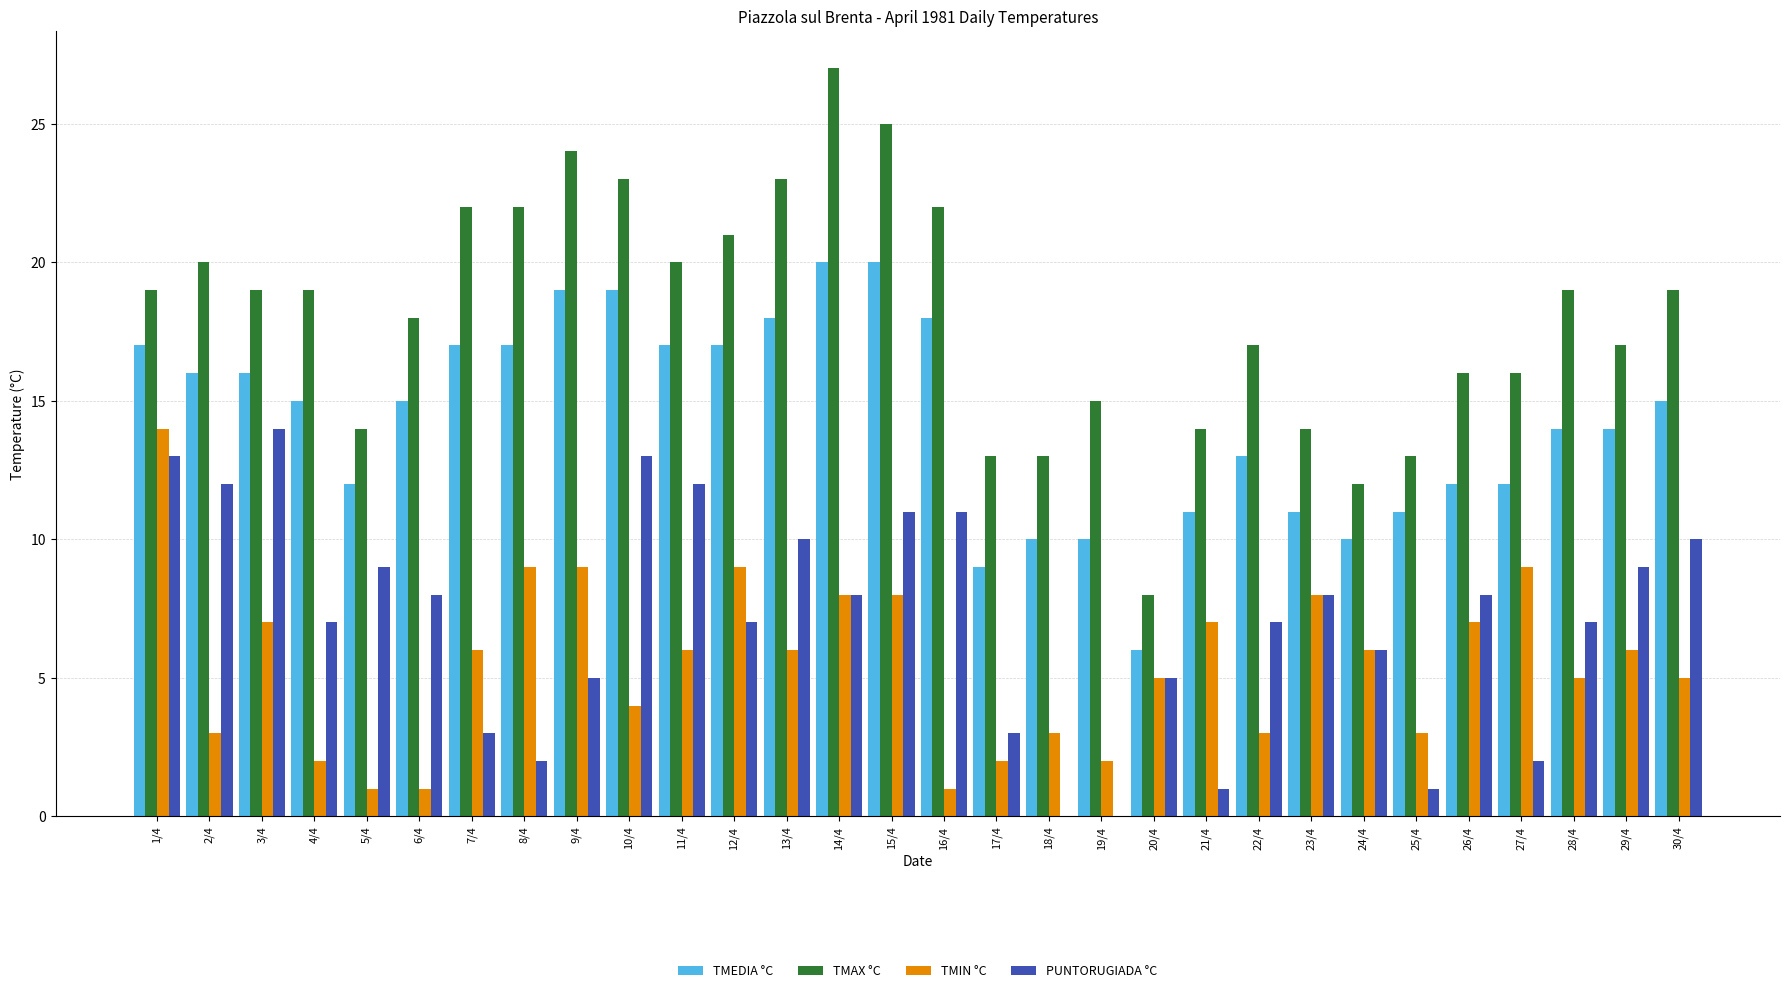

Which series has the largest total across all categories?

TMAX °C